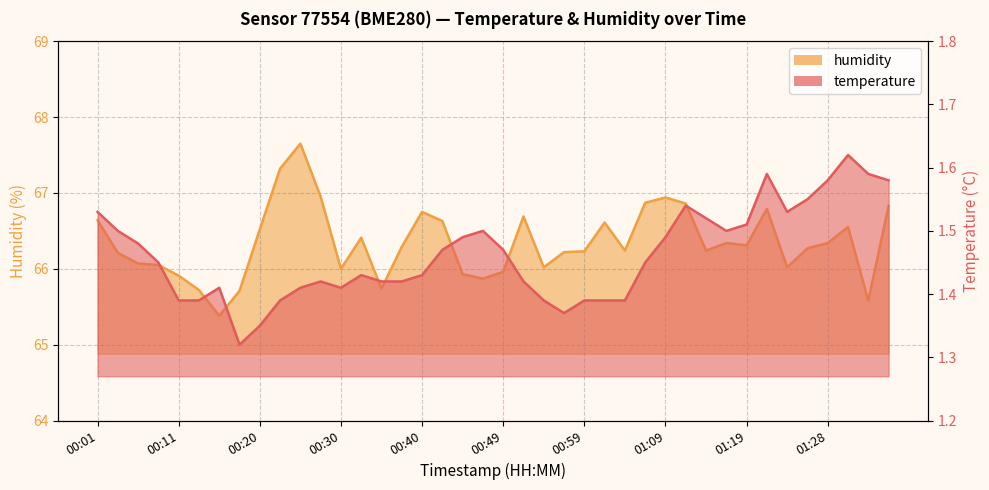

Which series changed the most between 00:47 and 01:02?

humidity